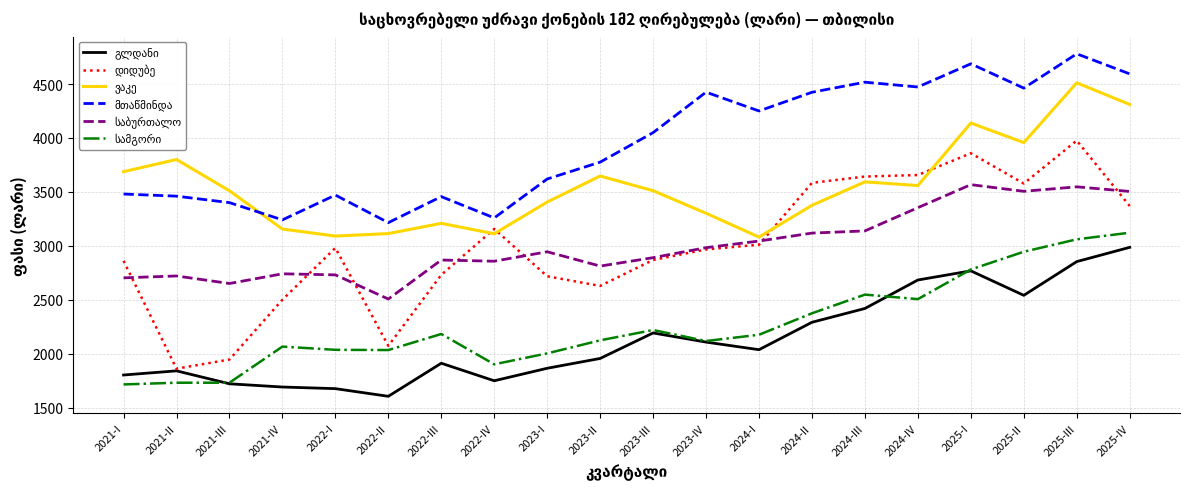

Which category has the lowest value across all series?

2022-II